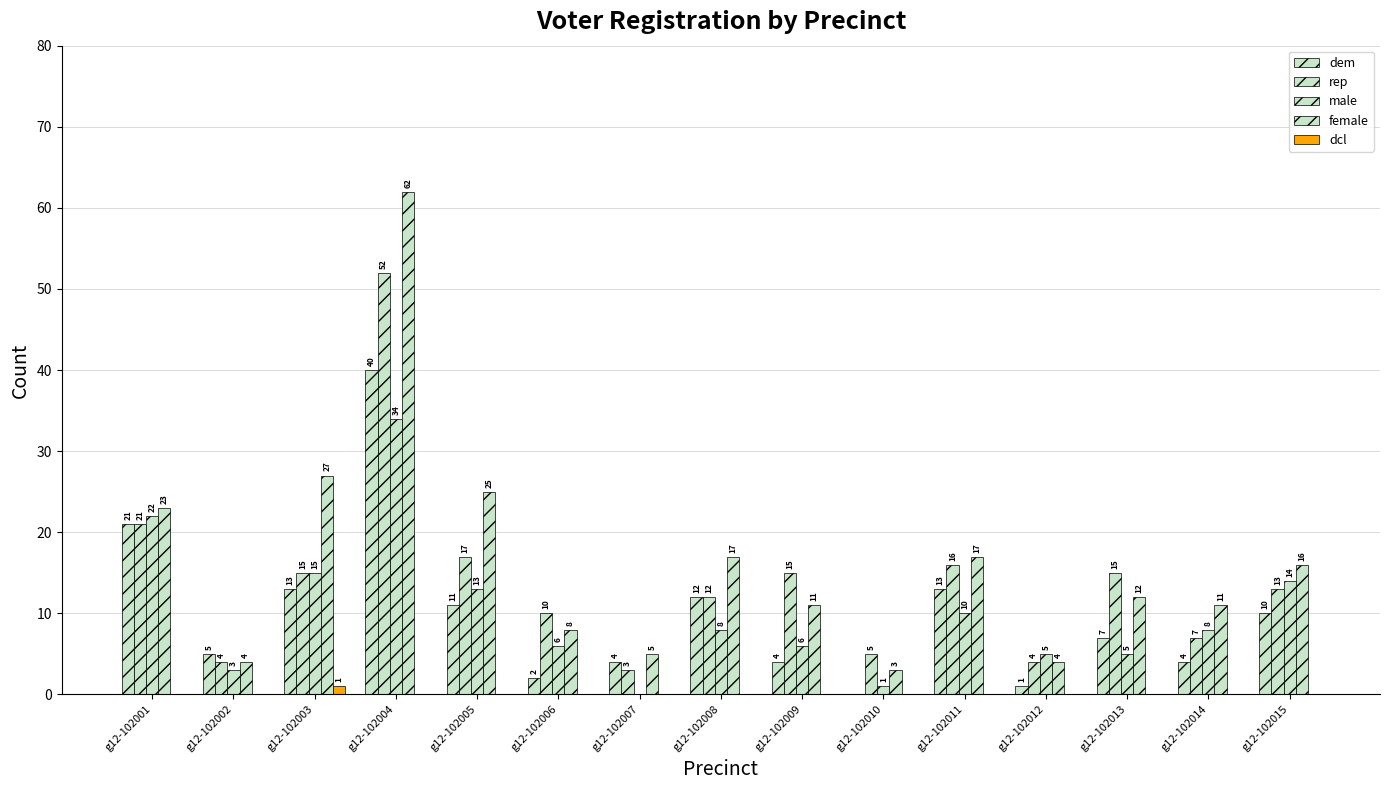

The male series shows 8 at g12-102006. True or false?

False